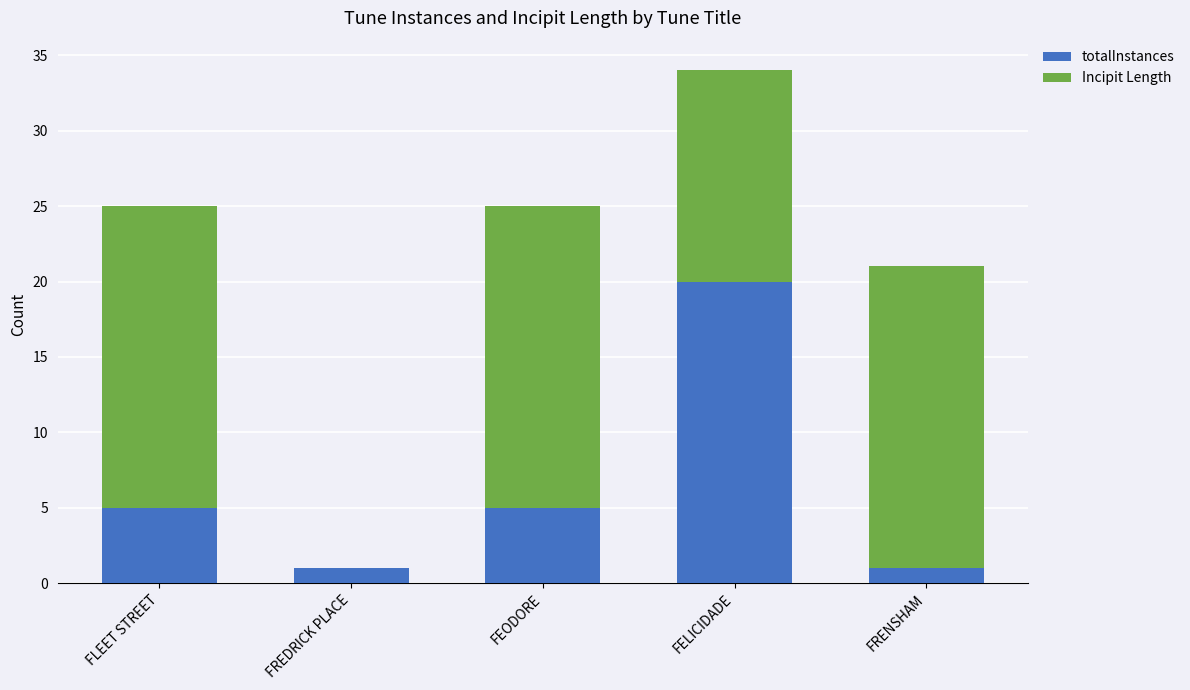

The totalInstances series shows 12 at FELICIDADE. True or false?

False